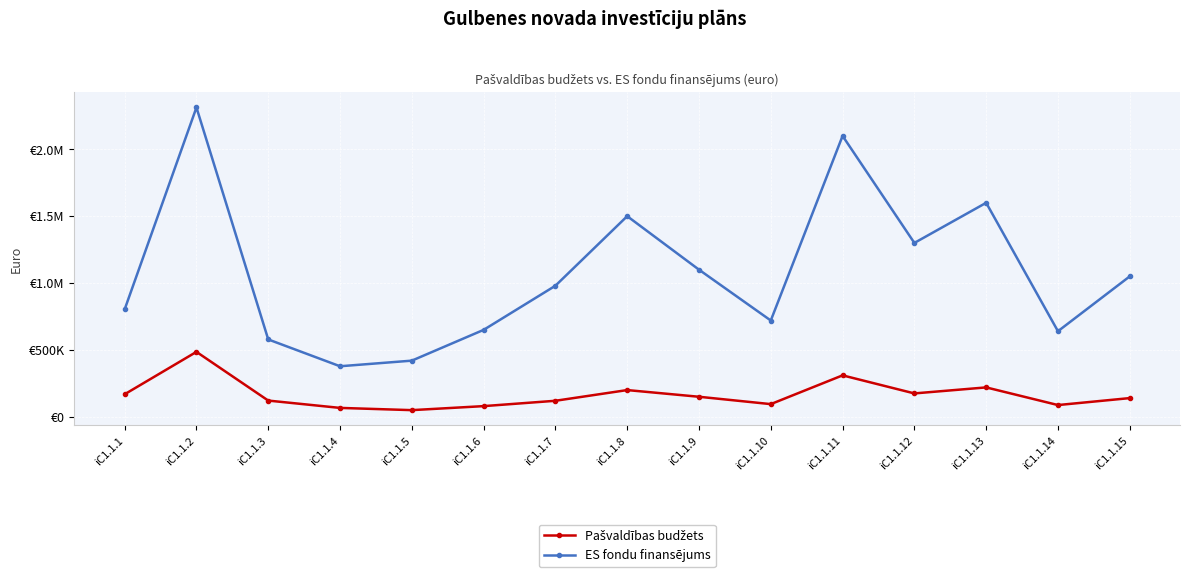

Rank the categories by Pašvaldības budžets value from lowest to highest.

iC1.1.5, iC1.1.4, iC1.1.6, iC1.1.14, iC1.1.10, iC1.1.7, iC1.1.3, iC1.1.15, iC1.1.9, iC1.1.1, iC1.1.12, iC1.1.8, iC1.1.13, iC1.1.11, iC1.1.2